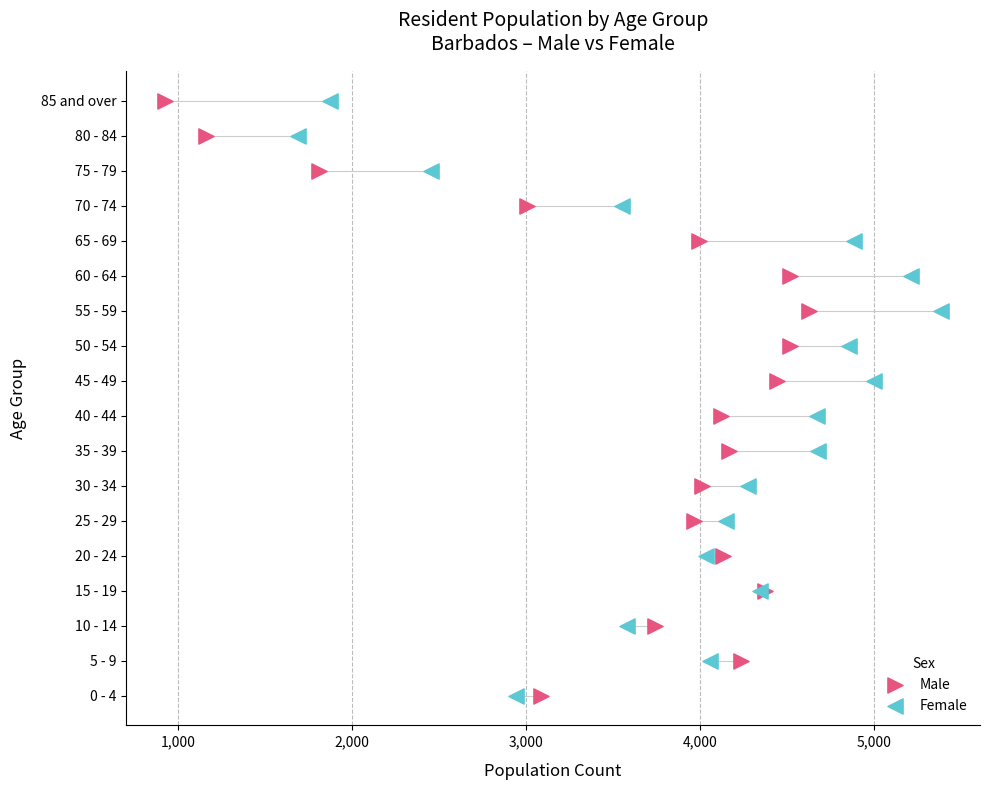

What are all the series names shown in the legend?

Male, Female